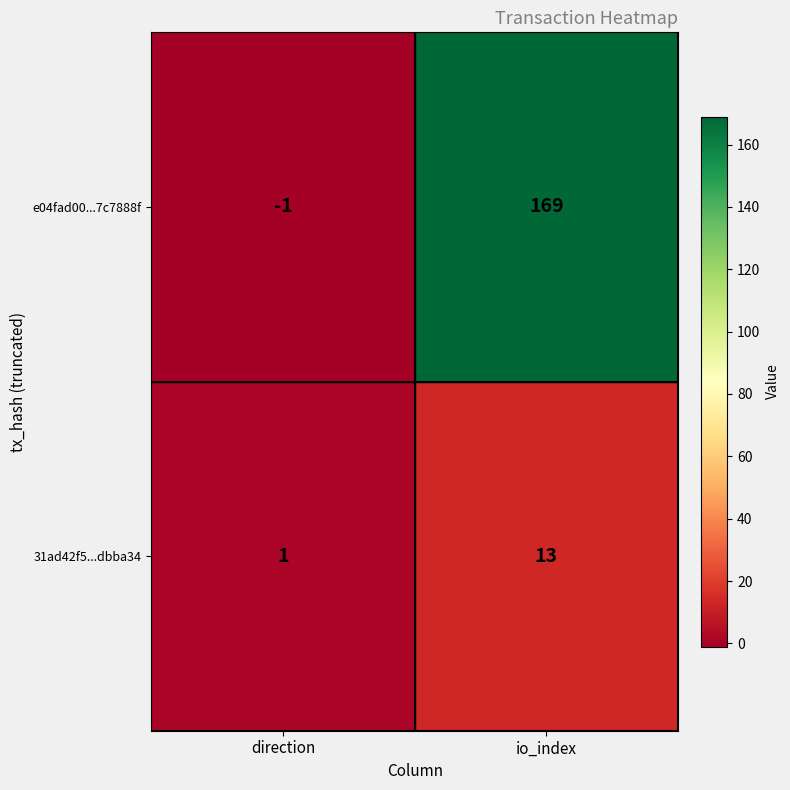

What is the sum of the e04fad00...7c7888f values at direction and io_index?

168